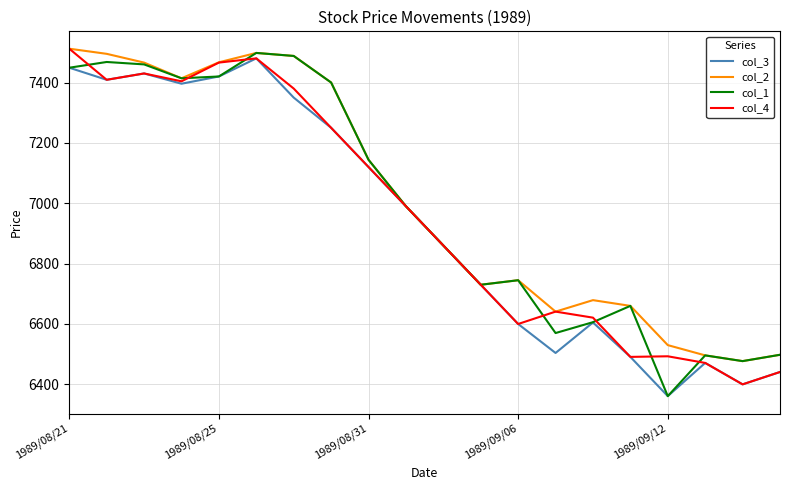

What is the maximum value shown in the chart?

7512